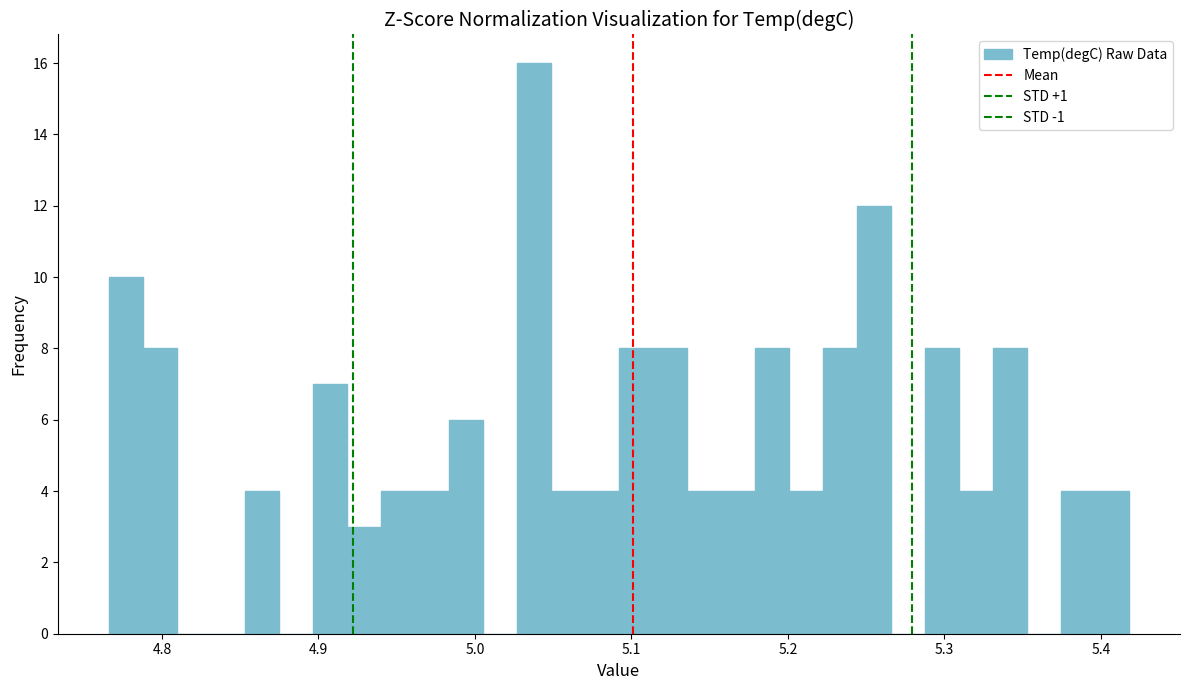

Read against the x-axis, roughly where is the centre of the tallest bar?

5.04